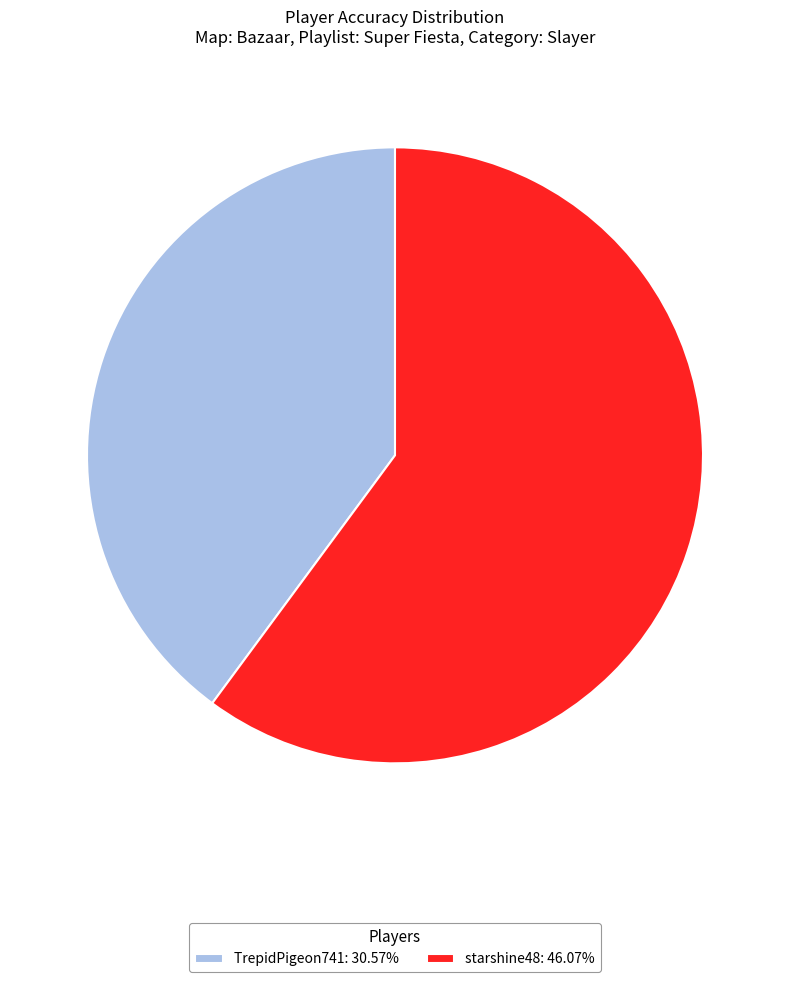

True or false: starshine48 accounts for 72% of the total.

False